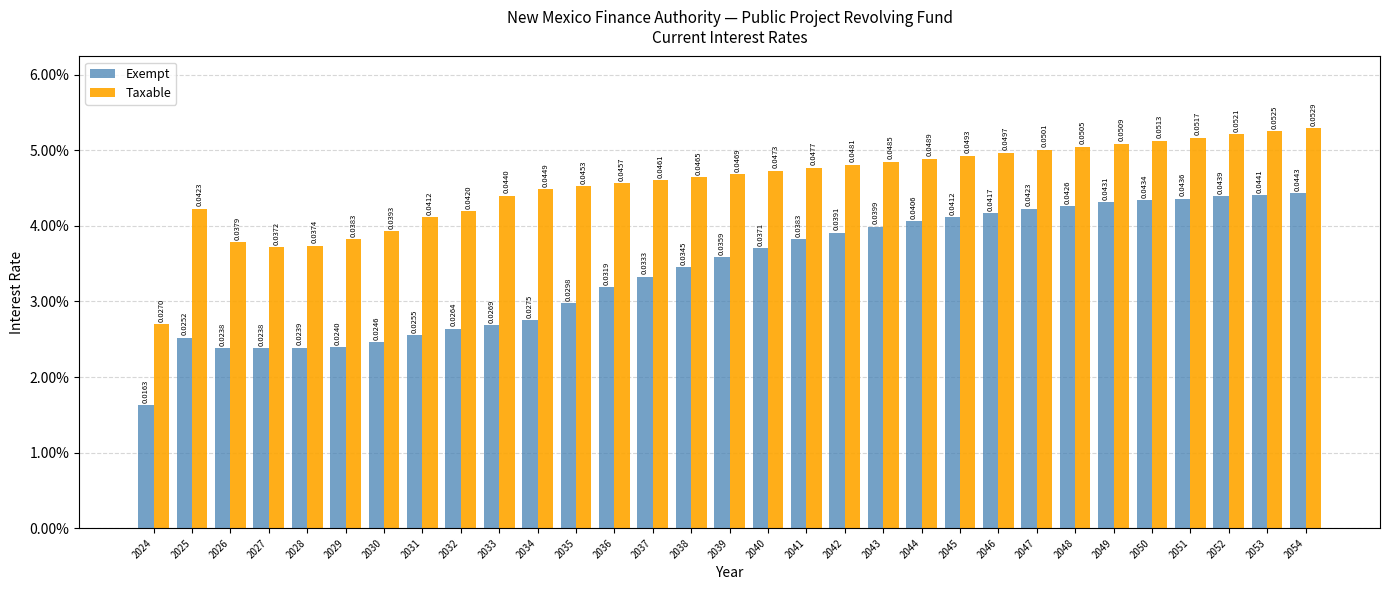

At which category is the sum across all series the highest?

2054